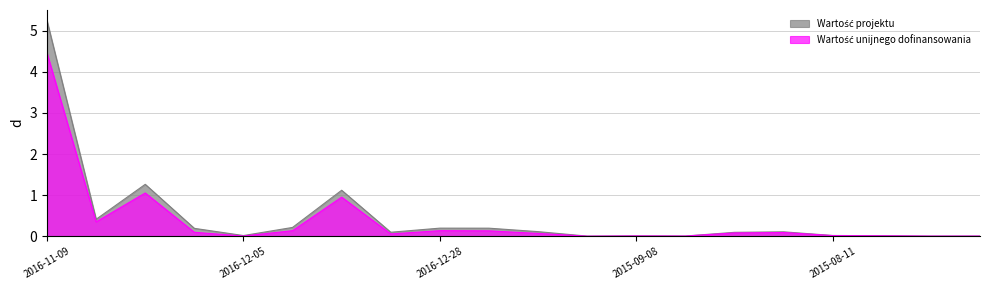

At which category is the sum across all series the highest?

2016-11-09